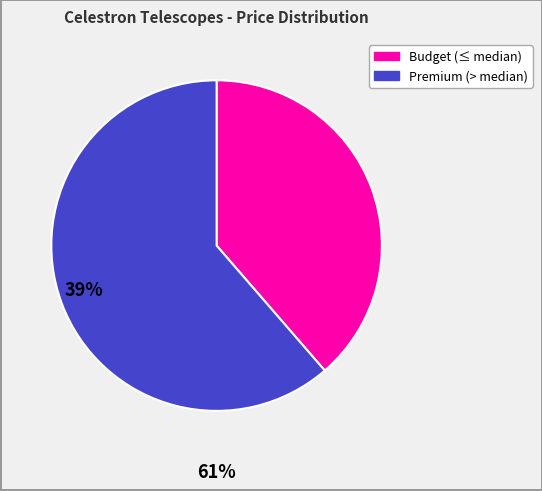

Is there any slice that represents more than half of the pie?

Yes